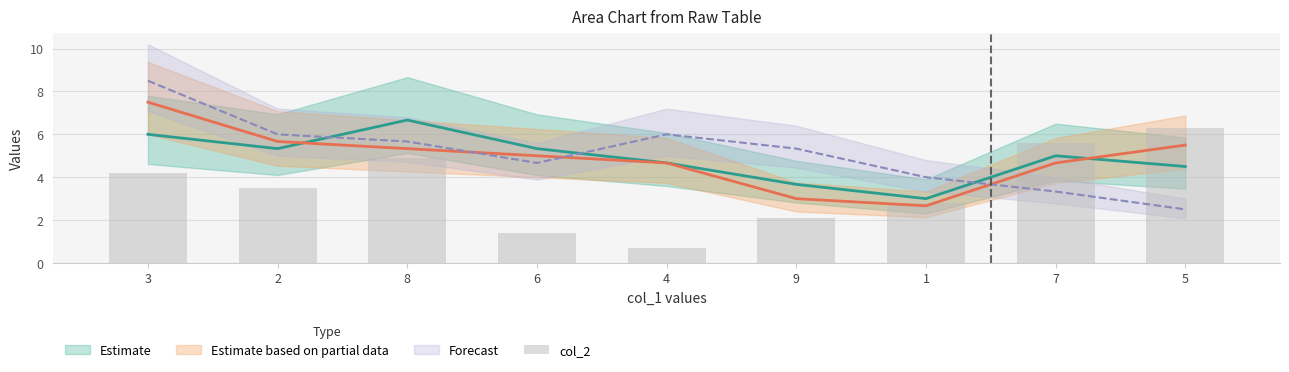

List the labels in order of value, smallest first.

4, 6, 9, 1, 2, 3, 8, 7, 5